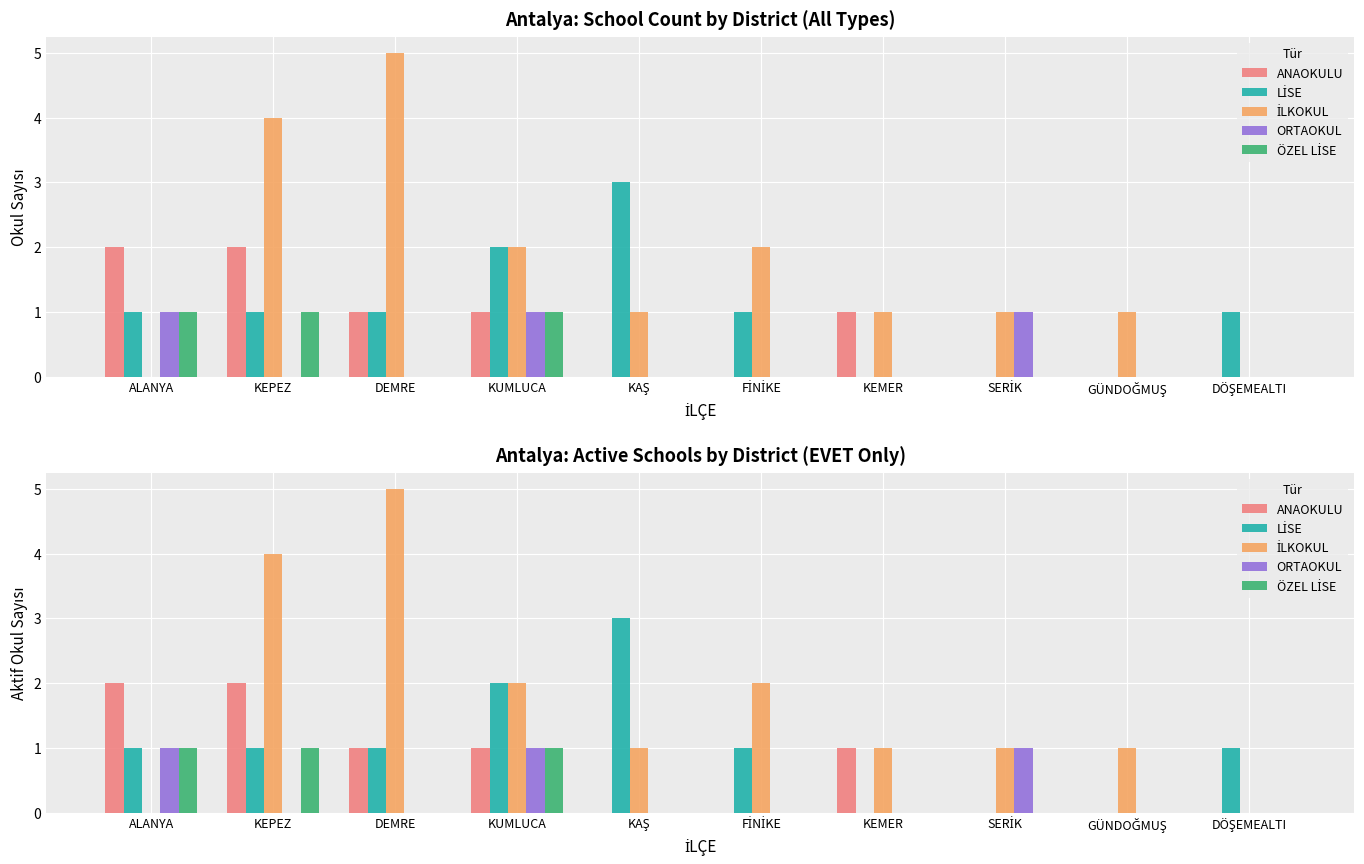

Which series has the largest total across all categories?

İLKOKUL